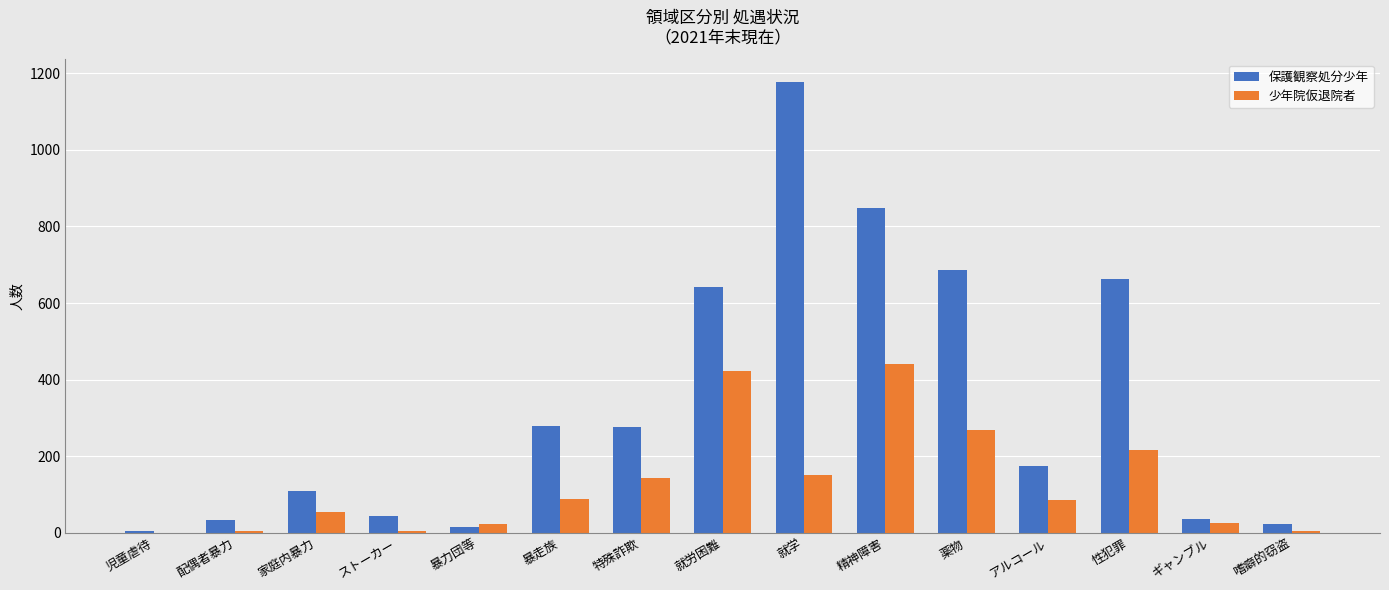

Between 薬物 and アルコール, which series saw the biggest shift?

保護観察処分少年